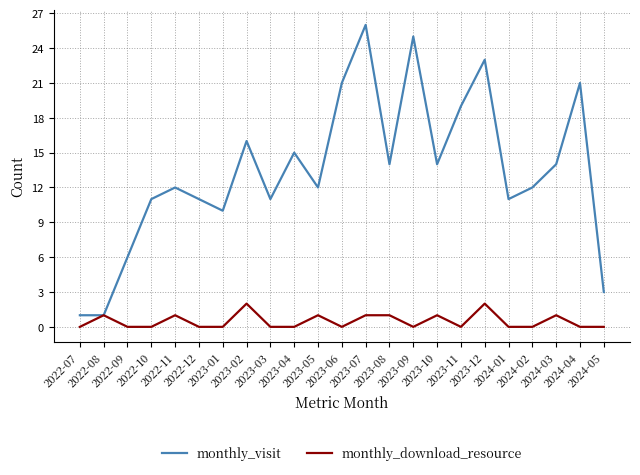

What is the sum of all monthly_download_resource values?

11